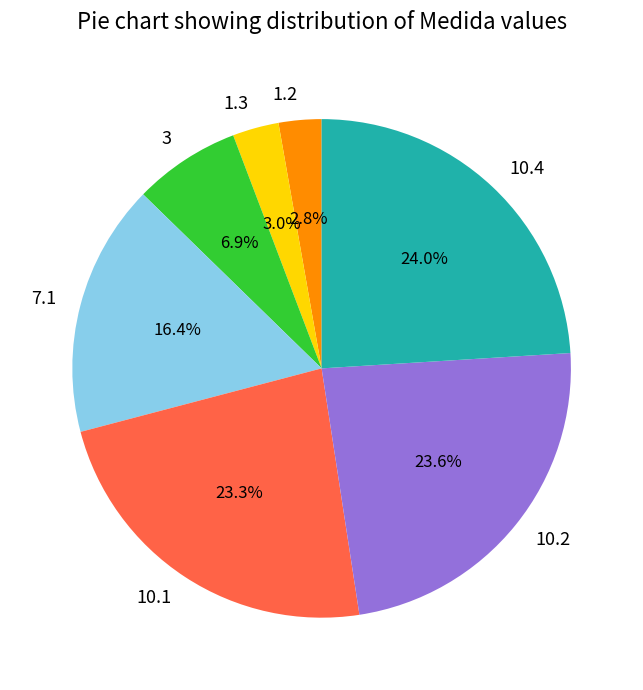

How many segments does this pie chart have?

7